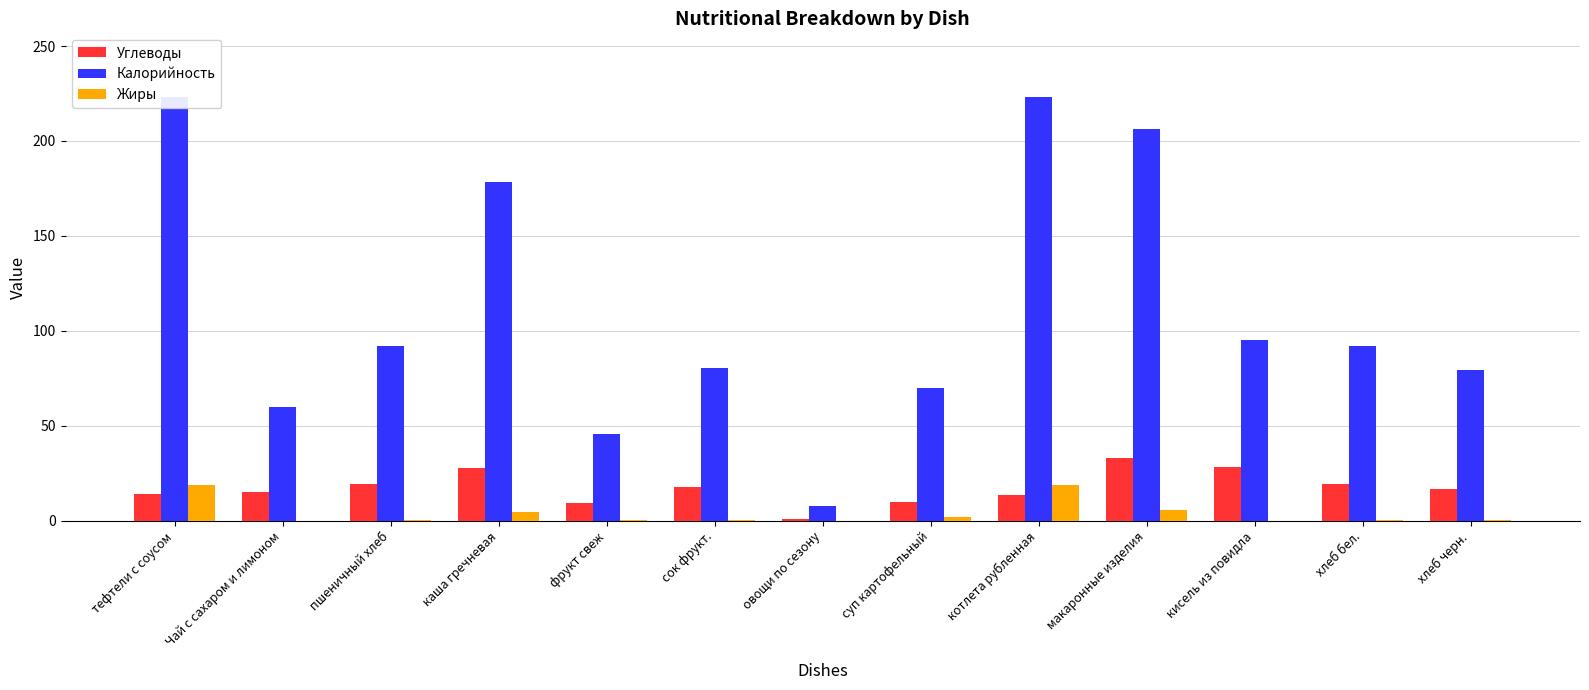

At how many categories does at least one series exceed 219?

2